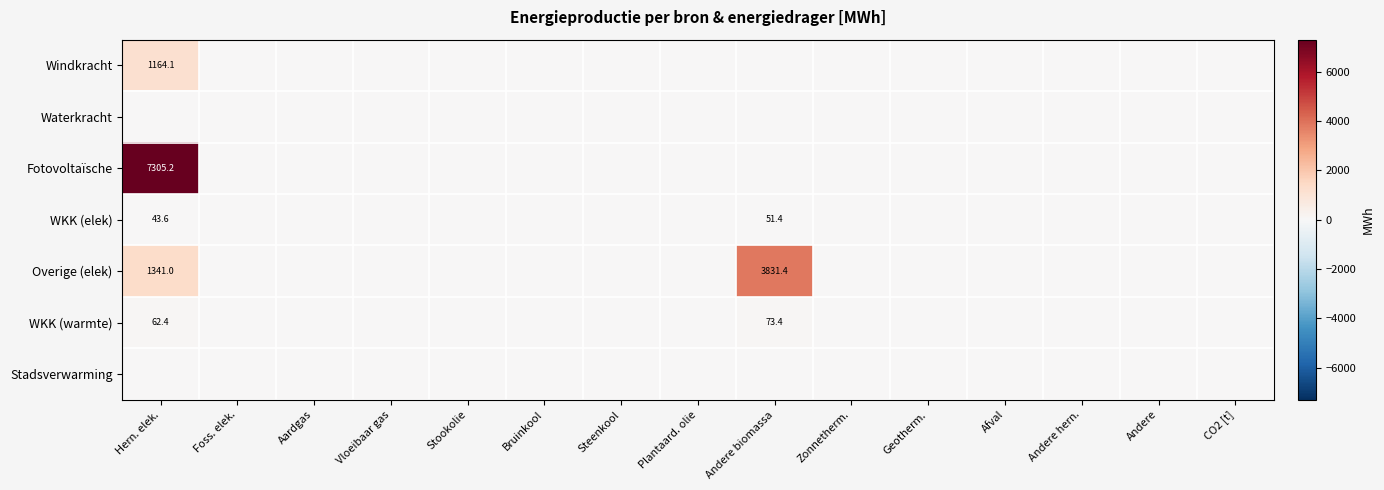

List the series in order of their peak value, lowest first.

Waterkracht, Stadsverwarming, WKK (elek), WKK (warmte), Windkracht, Overige (elek), Fotovoltaïsche